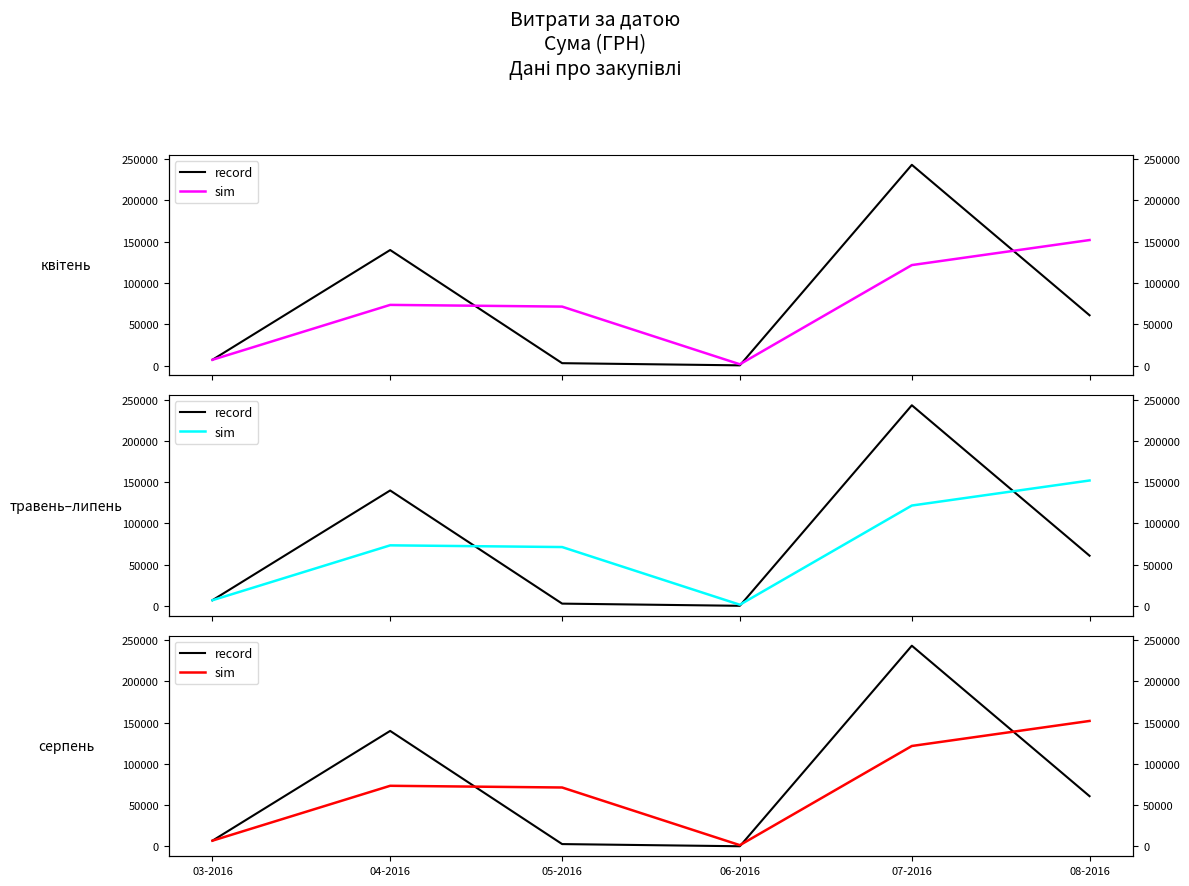

Rank the categories by record value from lowest to highest.

06-2016, 05-2016, 03-2016, 08-2016, 04-2016, 07-2016